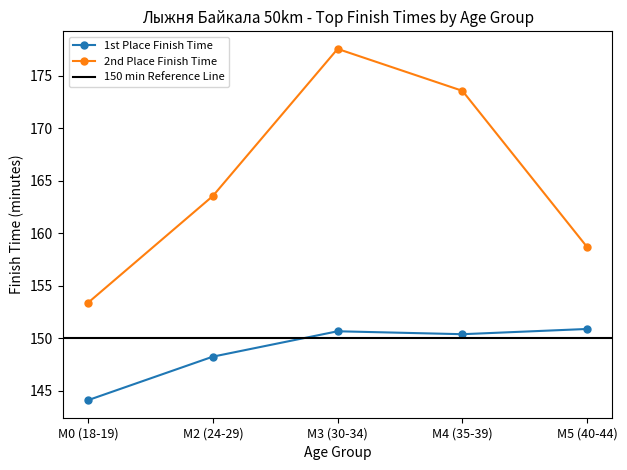

Is it true that Ratio improvement Vs Sparse LinAlg equals -0.3 at 10?

False